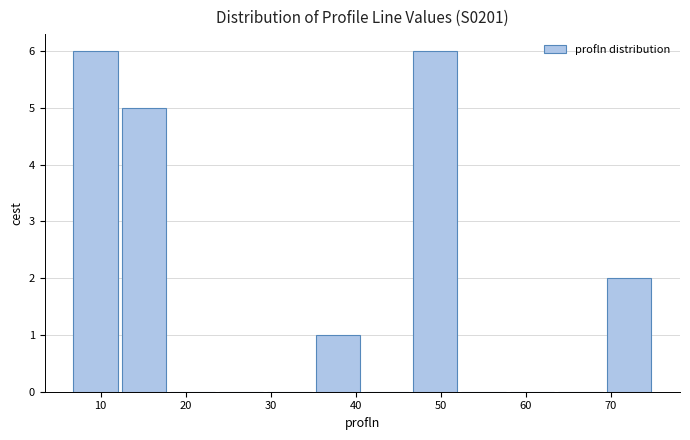

Reading left to right, list every bar in this chart as the range it spans on the x-axis followed by its height. Neither the bar edges nor the heights are printed on the chart, so give them approximately, as read against the axes.

6.8 to 12.5: 6
12.5 to 18.2: 5
18.2 to 23.9: 0
23.9 to 29.6: 0
29.6 to 35.3: 0
35.3 to 41.0: 1
41.0 to 46.7: 0
46.7 to 52.4: 6
52.4 to 58.1: 0
58.1 to 63.8: 0
63.8 to 69.5: 0
69.5 to 75.2: 2